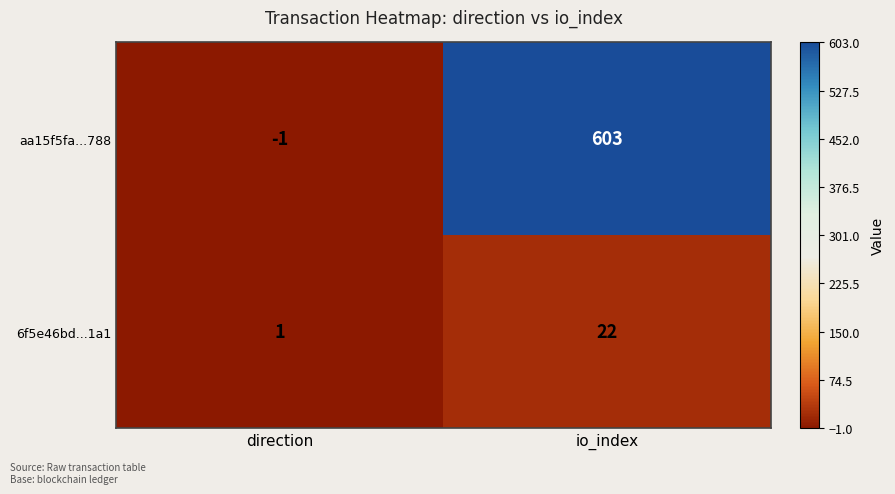

Reading right to left, extract all data points from this chart.

aa15f5fa...788: 603	-1
6f5e46bd...1a1: 22	1